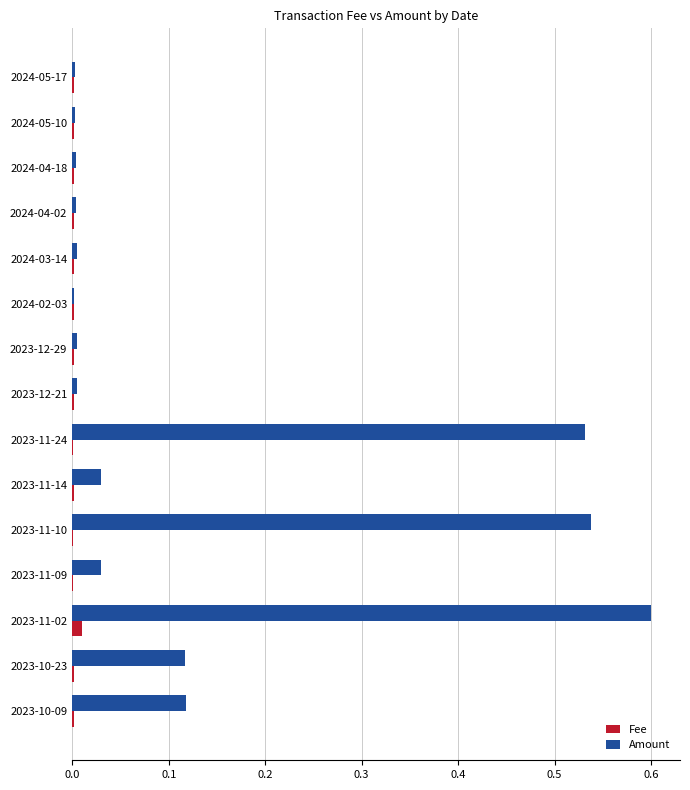

Is it true that Amount equals 0.0 at 2023-11-09?

True